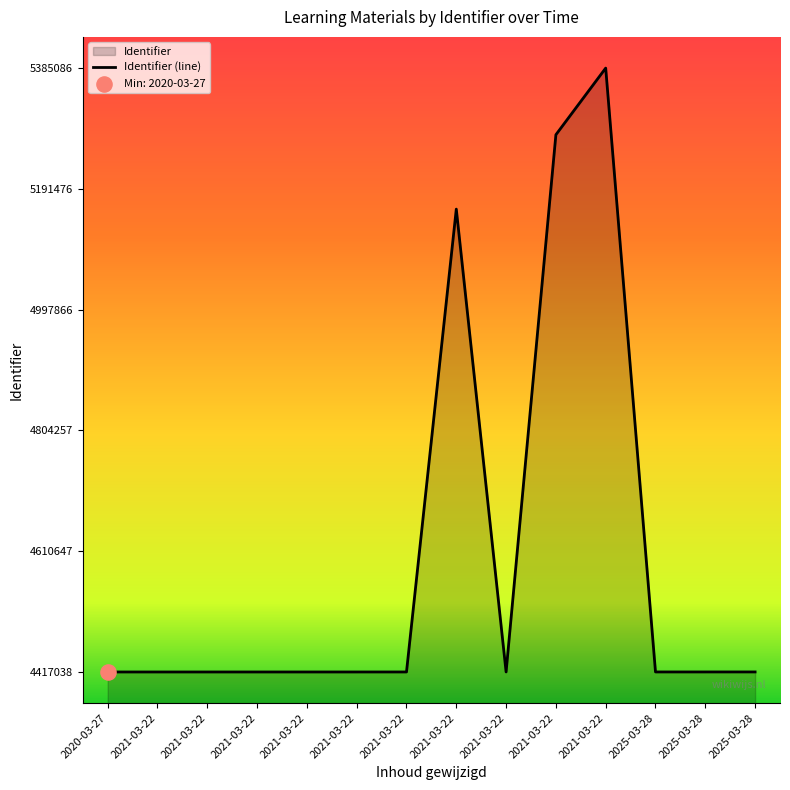

What is the ratio of the value at 2021-03-22 to the value at 2021-03-22?

1.2